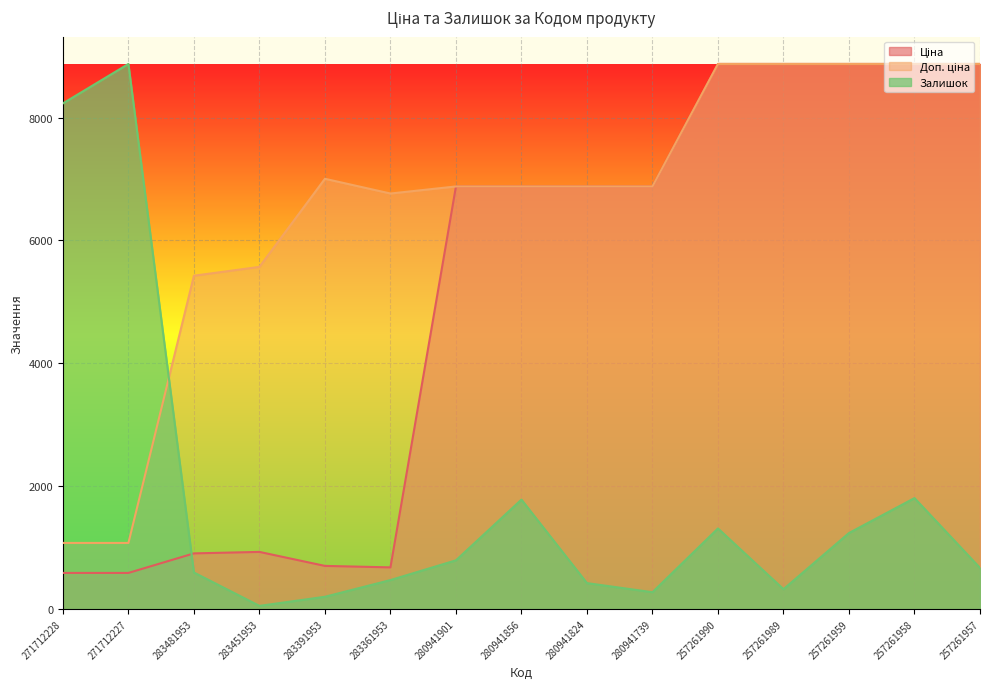

What is the difference between the Доп. ціна values at 257261989 and 283481953?

3448.7